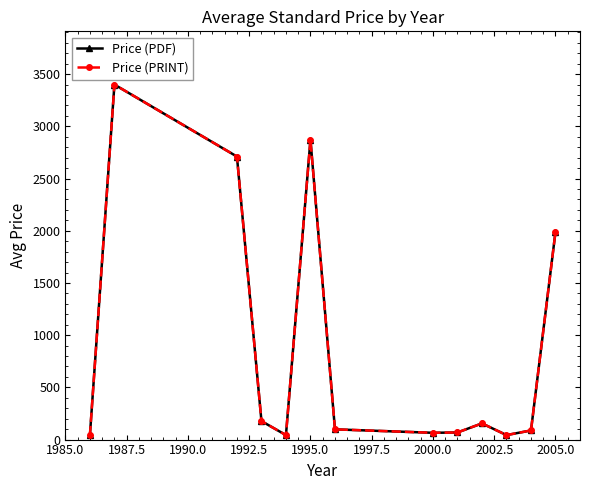

What is the minimum value for Price (PRINT)?

43.0